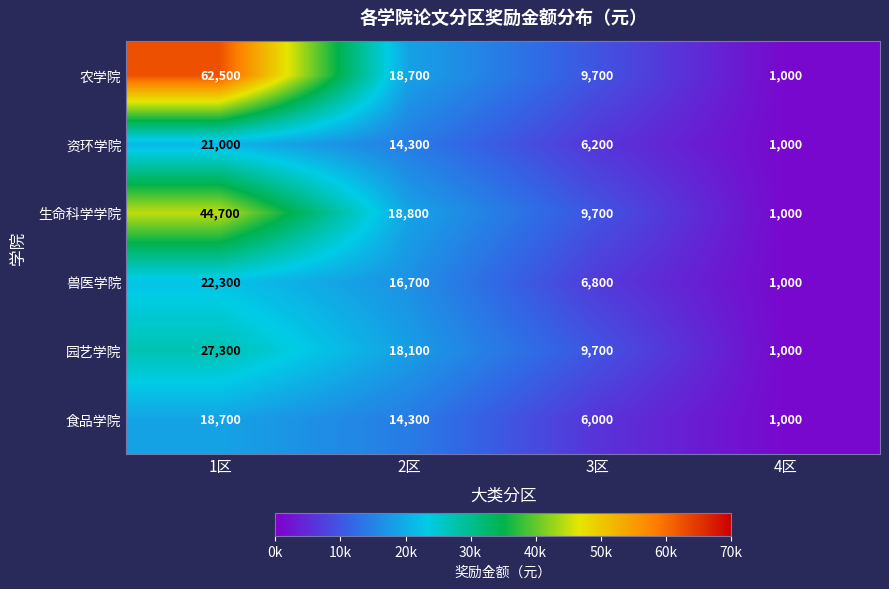

Which category has the highest value in the 食品学院 series?

1区